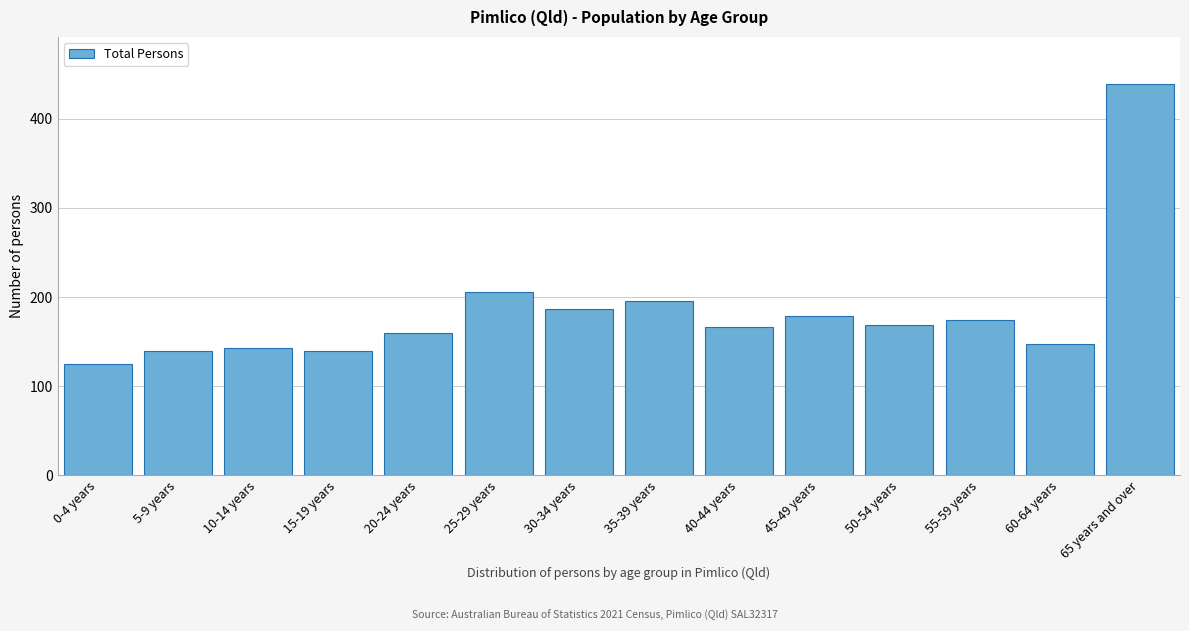

Reading left to right, transcribe all the data shown in this chart.

125	139	143	139	159	206	186	195	166	179	168	174	147	439